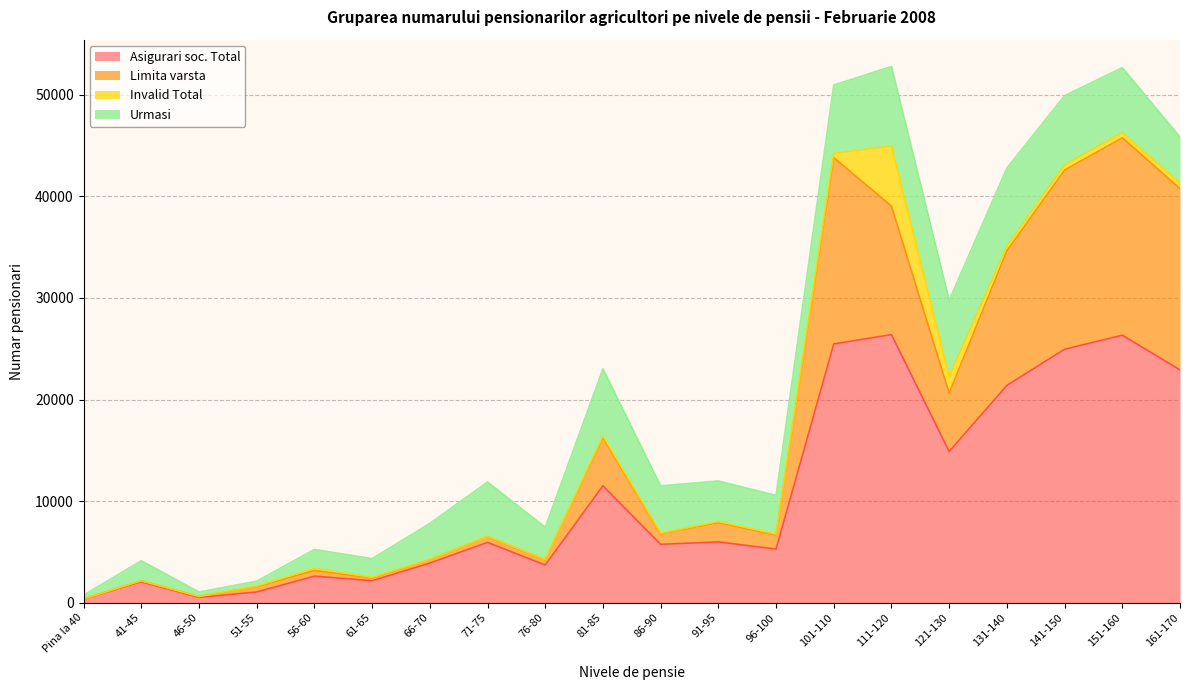

What is the highest value of the Asigurari soc. Total series?

26379